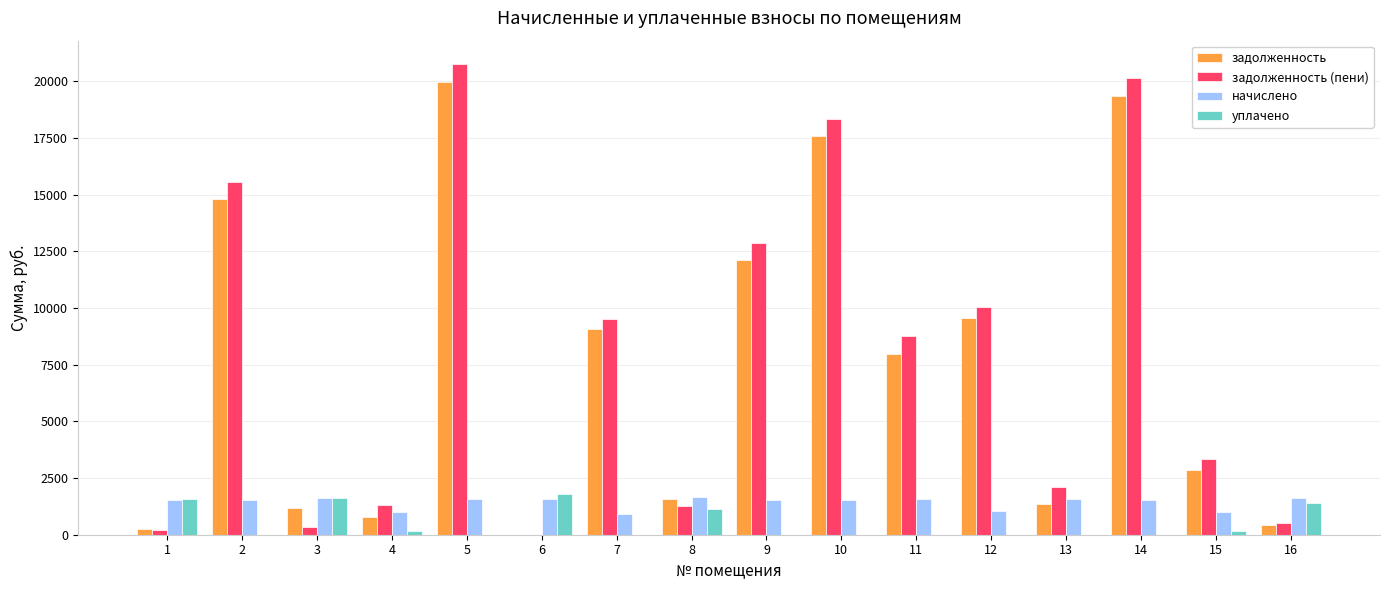

How many groups of bars are there?

16